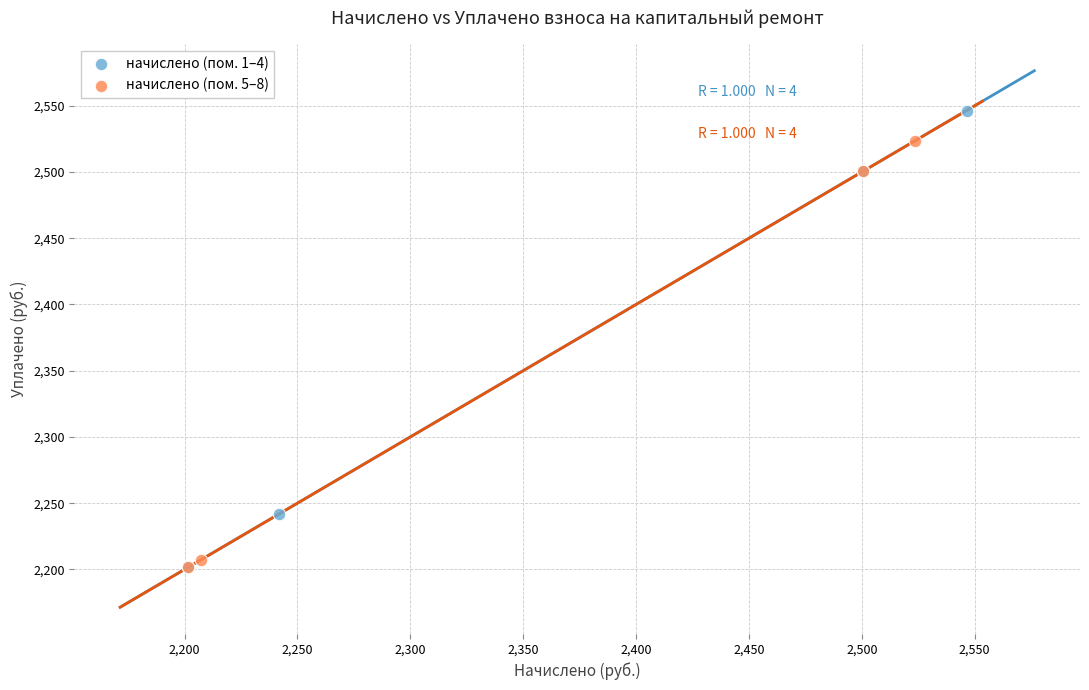

Which series contains the highest Y value?

начислено (пом. 1–4)